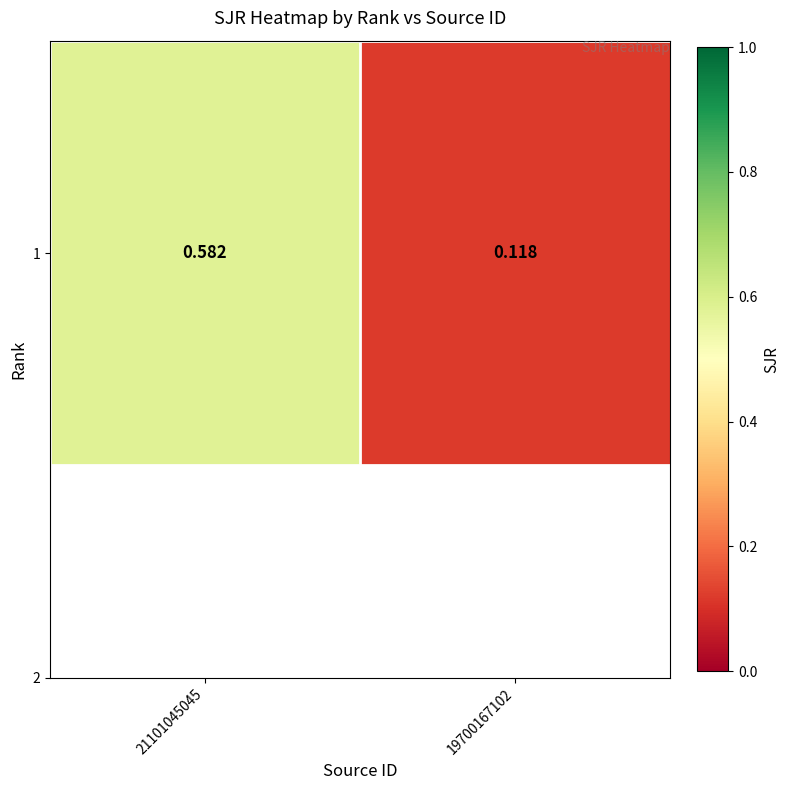

What is the maximum value shown in the chart?

0.6